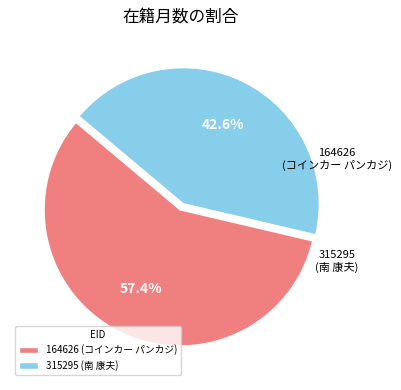

Does any single category account for the majority?

Yes